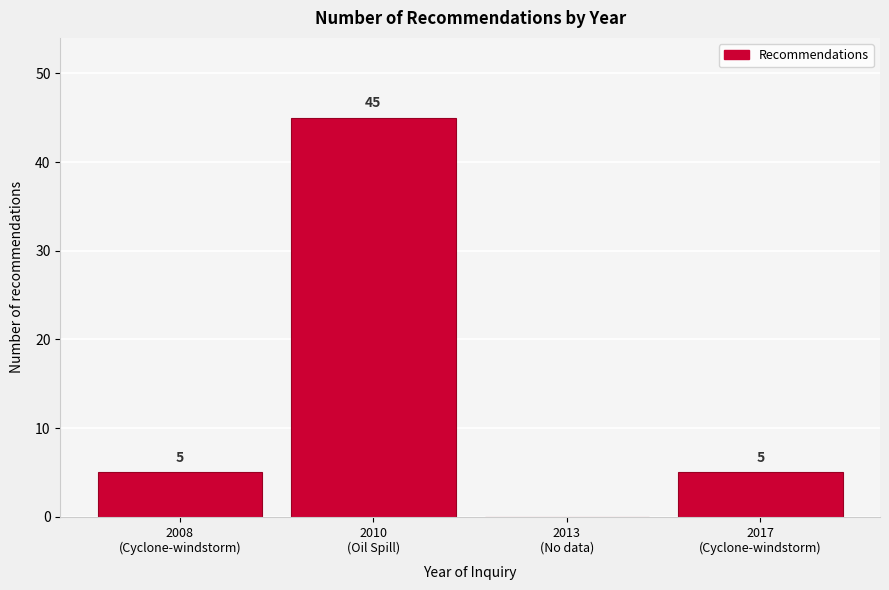

What is the maximum value shown in the chart?

45